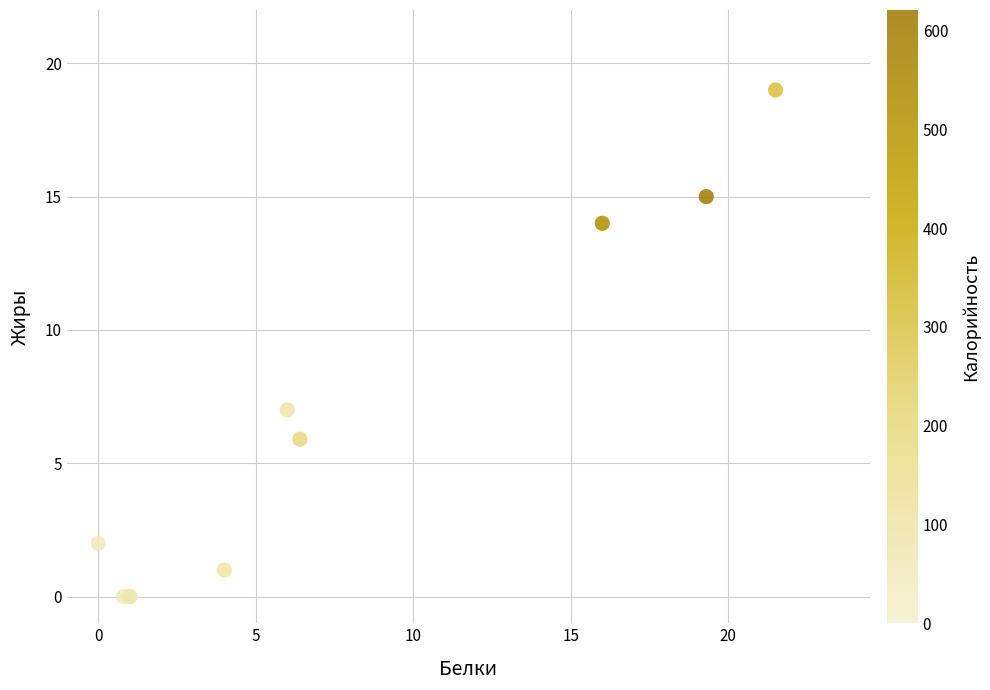

What Y value in the scatter plot is closest to 9?

7.0